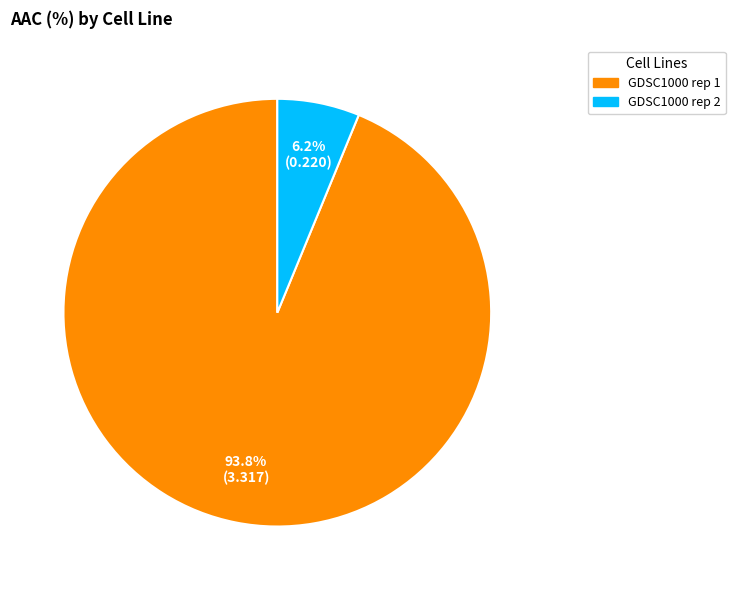

Which category has the smallest portion of the pie?

GDSC1000 rep 2